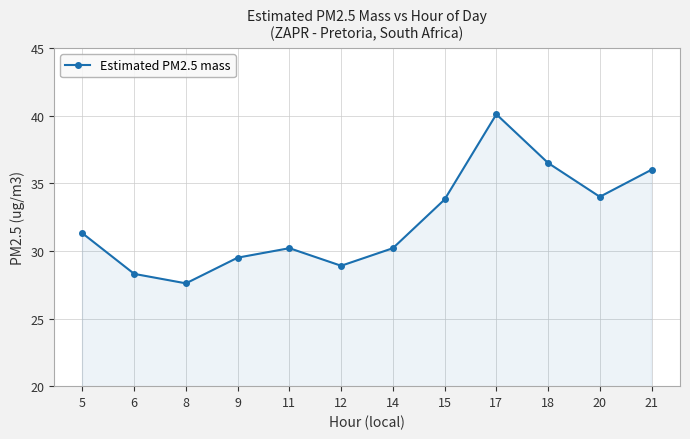

How many lines are shown in the chart?

1